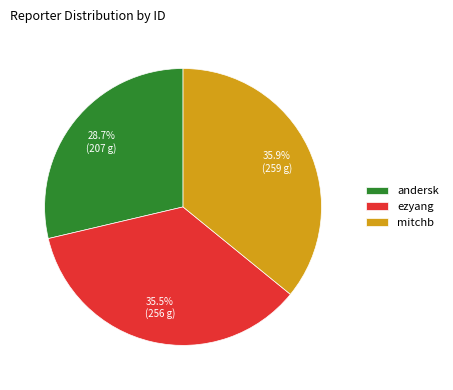

How many segments does this pie chart have?

3